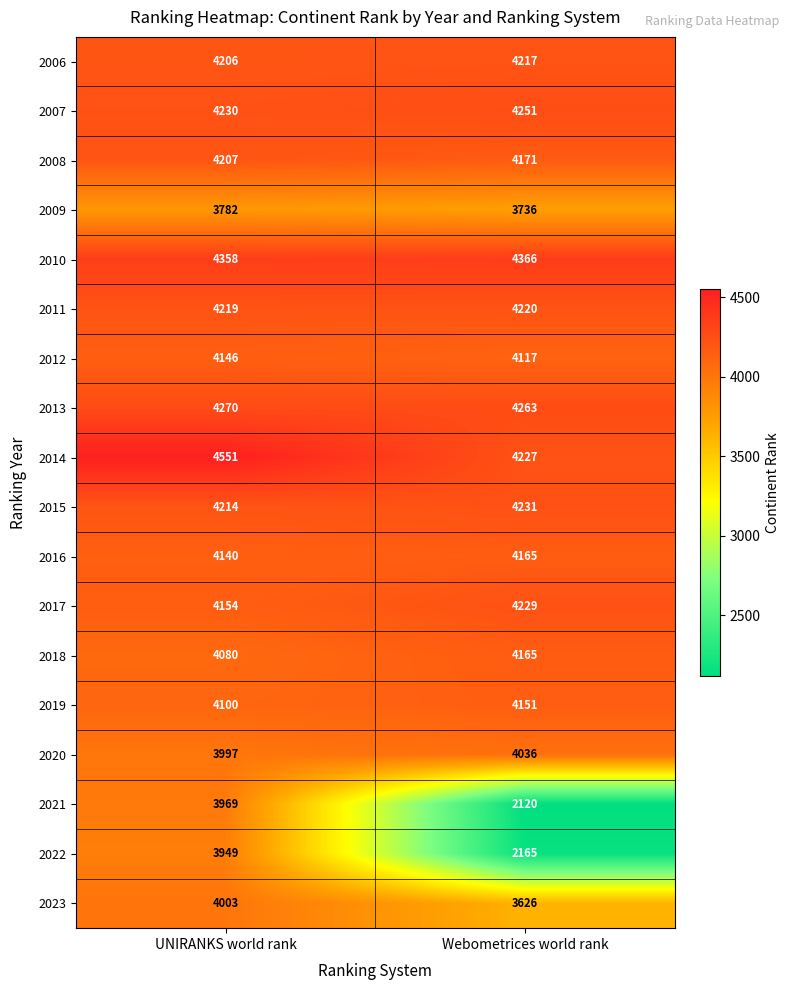

Which series changed the most between UNIRANKS world rank and Webometrices world rank?

2021